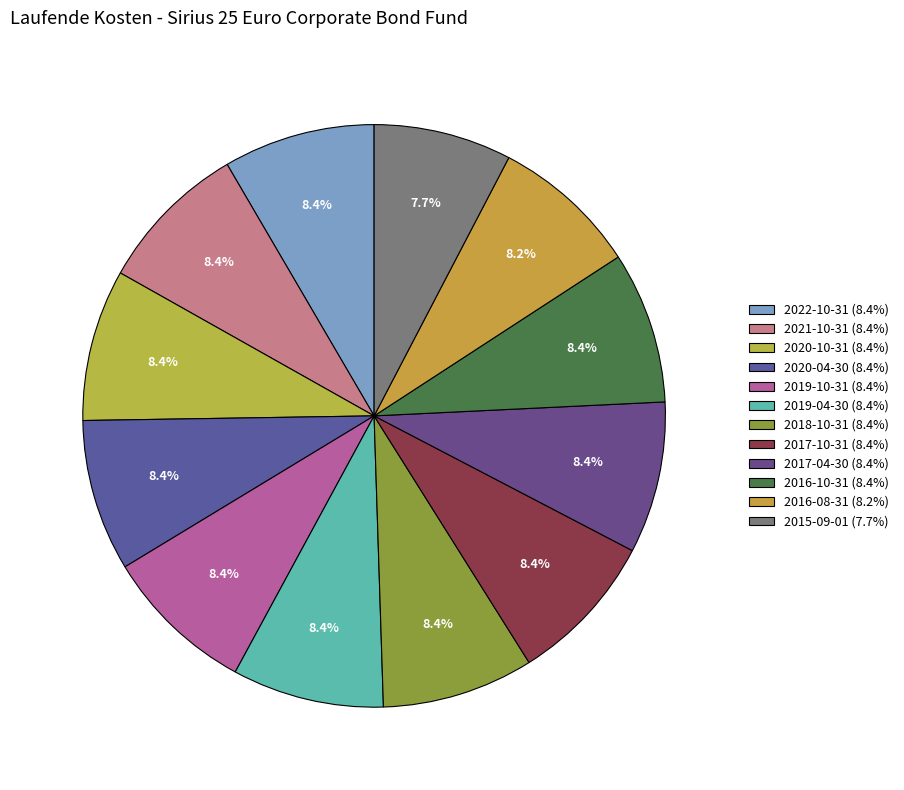

To the nearest percent, what is the combined percentage of 2018-10-31 and 2020-04-30?

17%